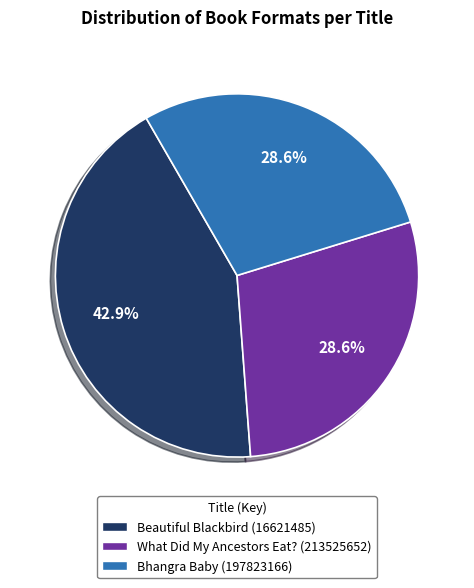

Does Beautiful Blackbird (16621485) account for over 50% of the chart?

No